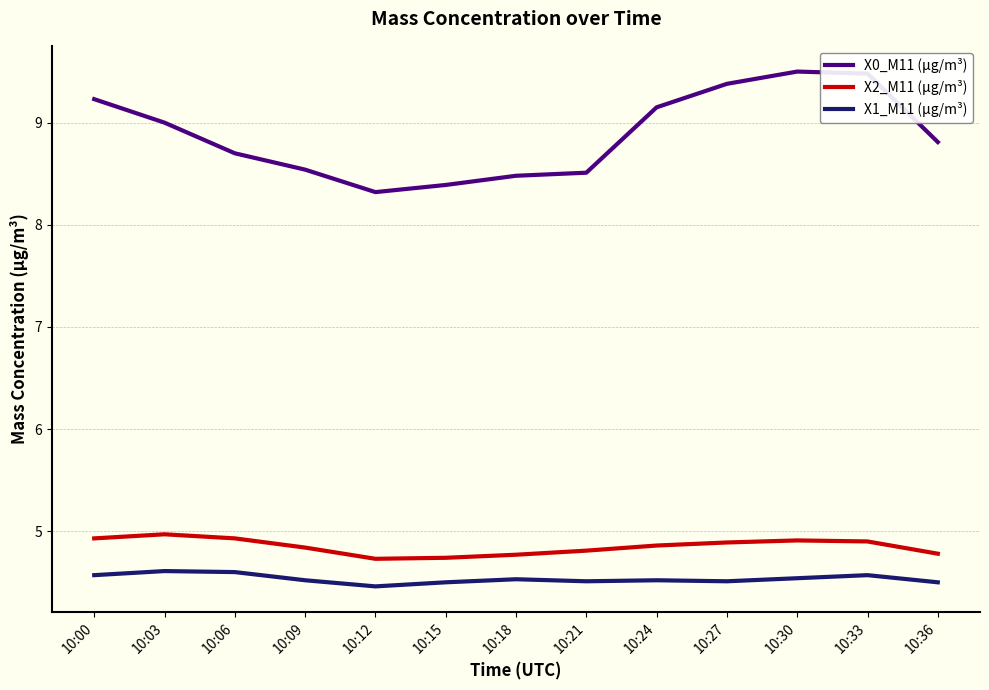

What is the difference between the X0_M11 (μg/m³) values at 10:12 and 10:00?

0.9